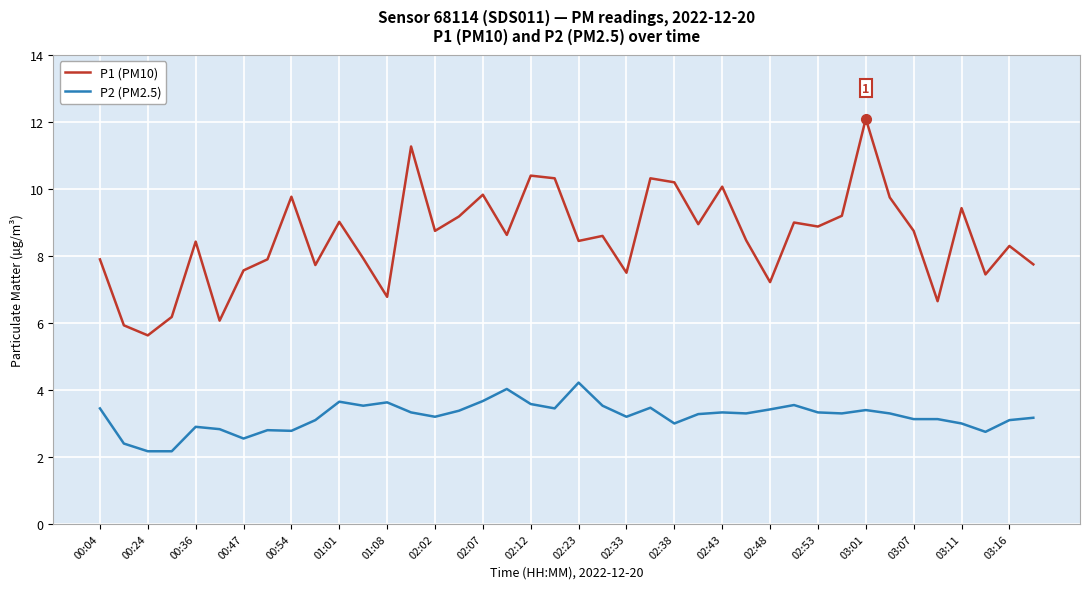

Which series has the largest range (max minus min)?

P1 (PM10)